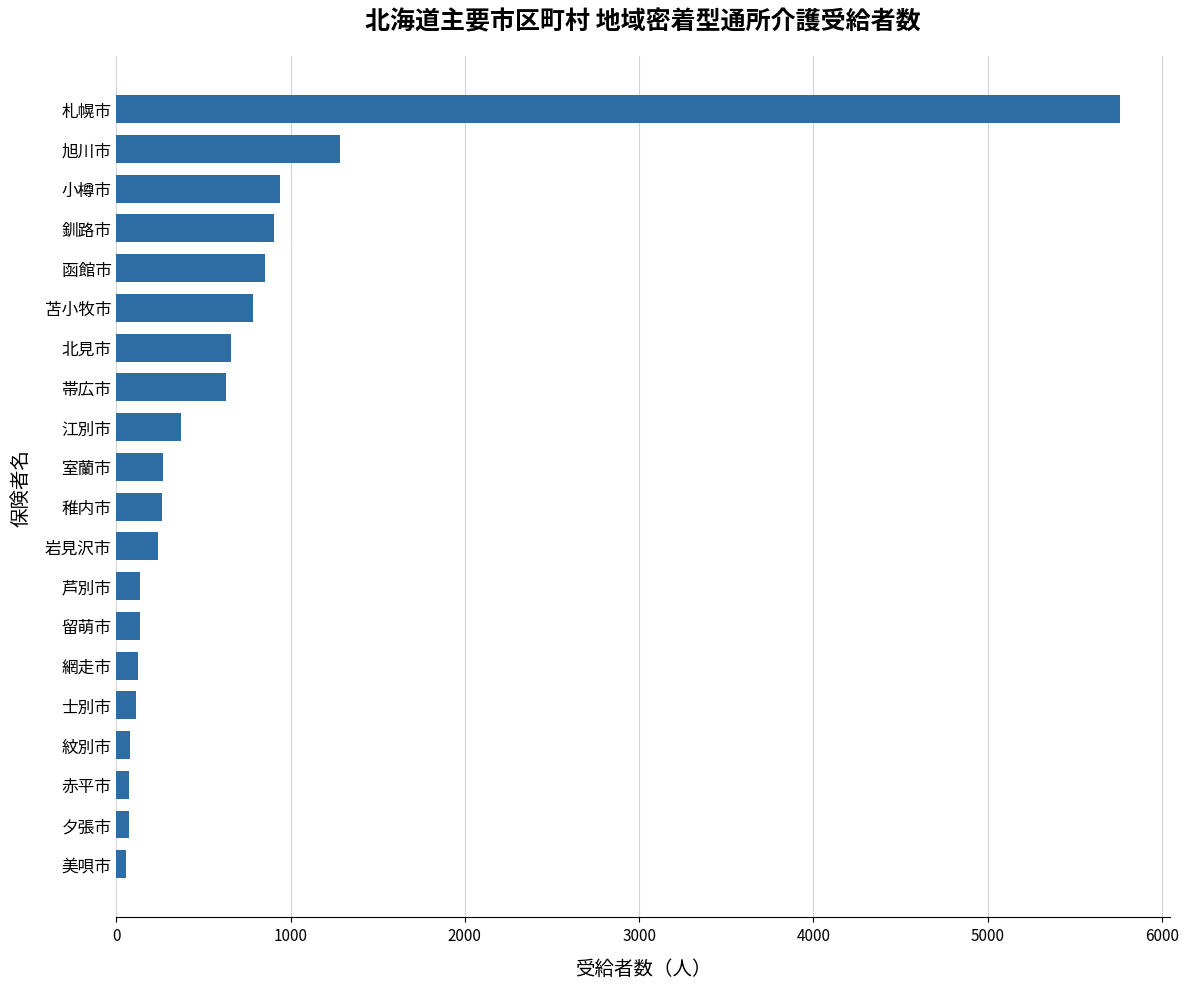

What is the label of the 14th bar from the top?

留萌市